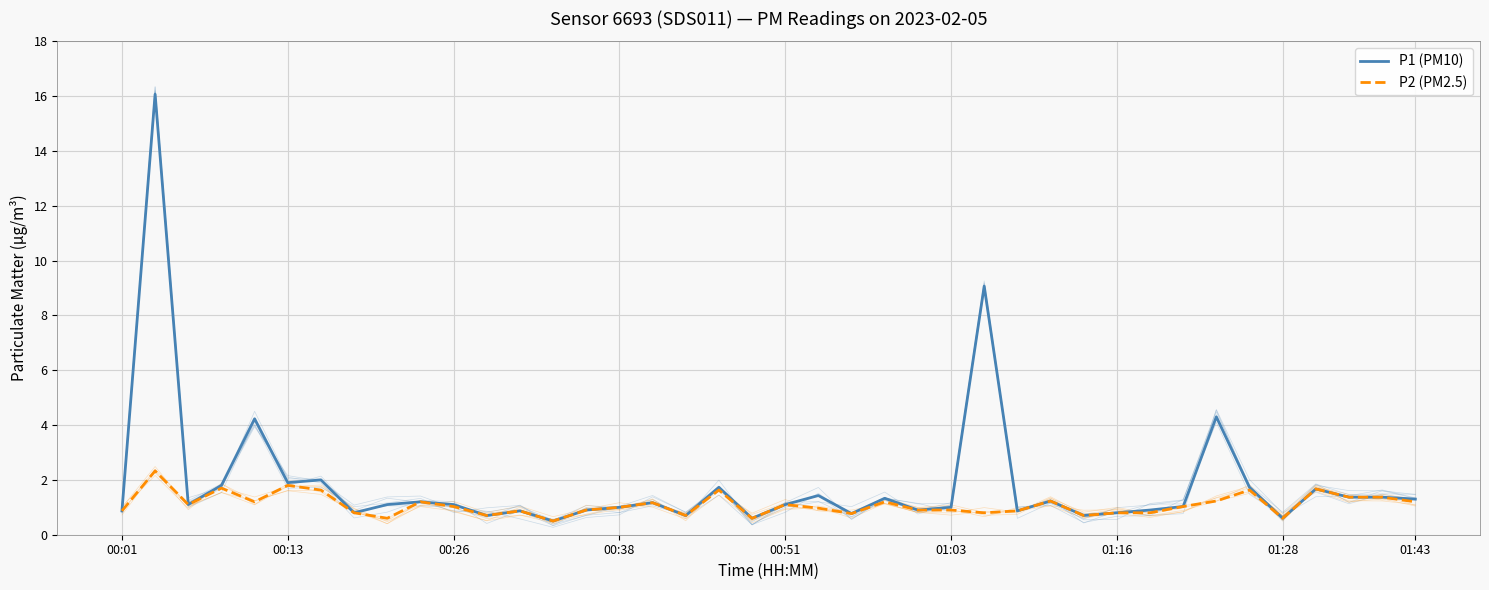

What is the sum of the P1 (PM10) values at 00:01 and 00:26?

2.0